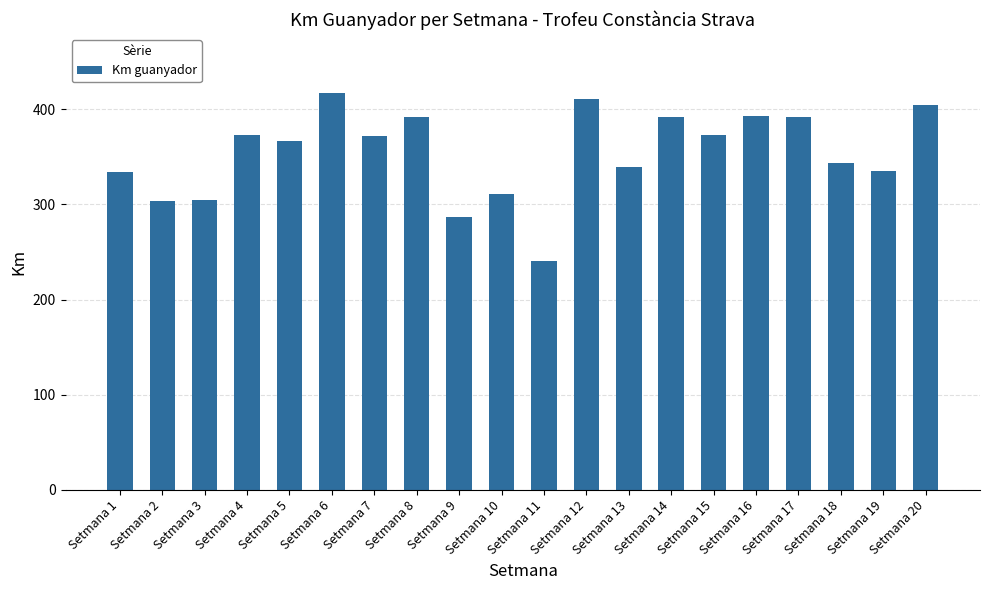

How many series are shown in this chart?

1